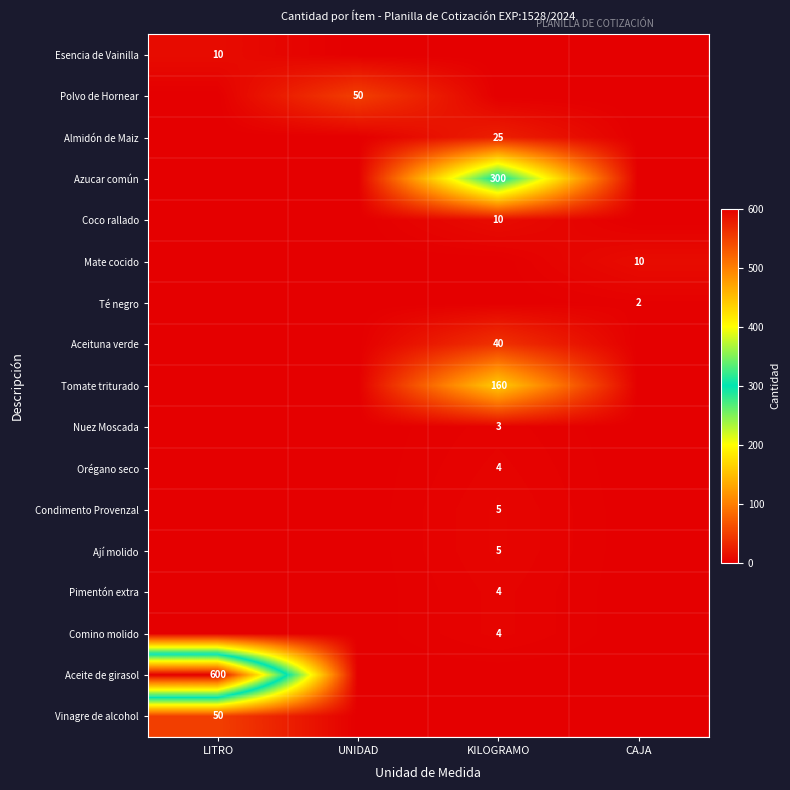

The value of Mate cocido at CAJA is 10. True or false?

True